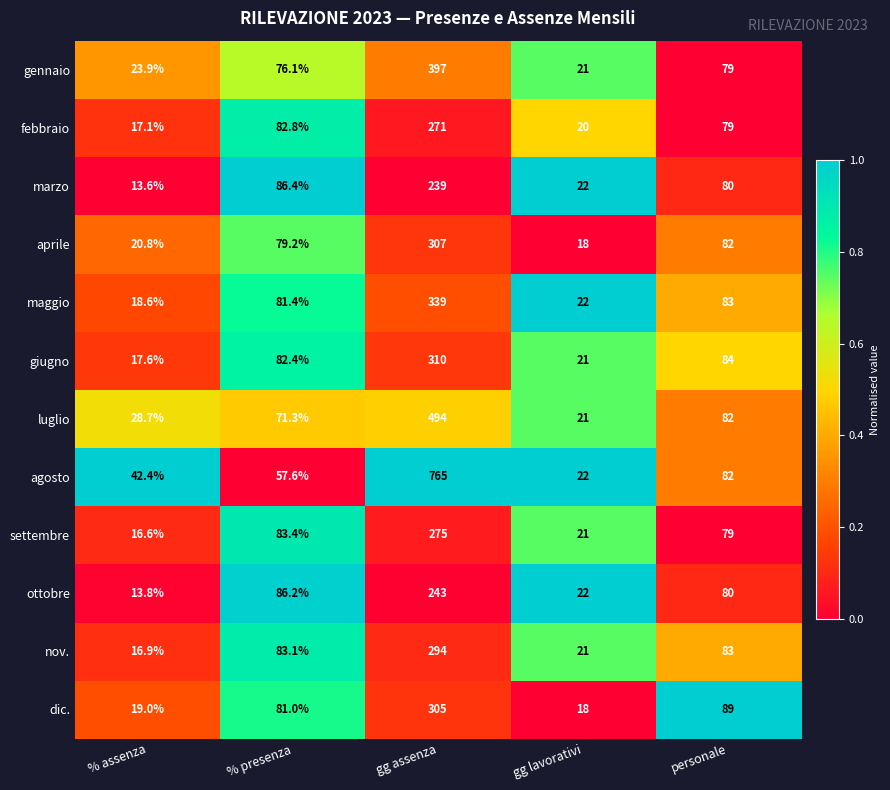

Is it true that febbraio equals 28.5 at gg lavorativi?

False